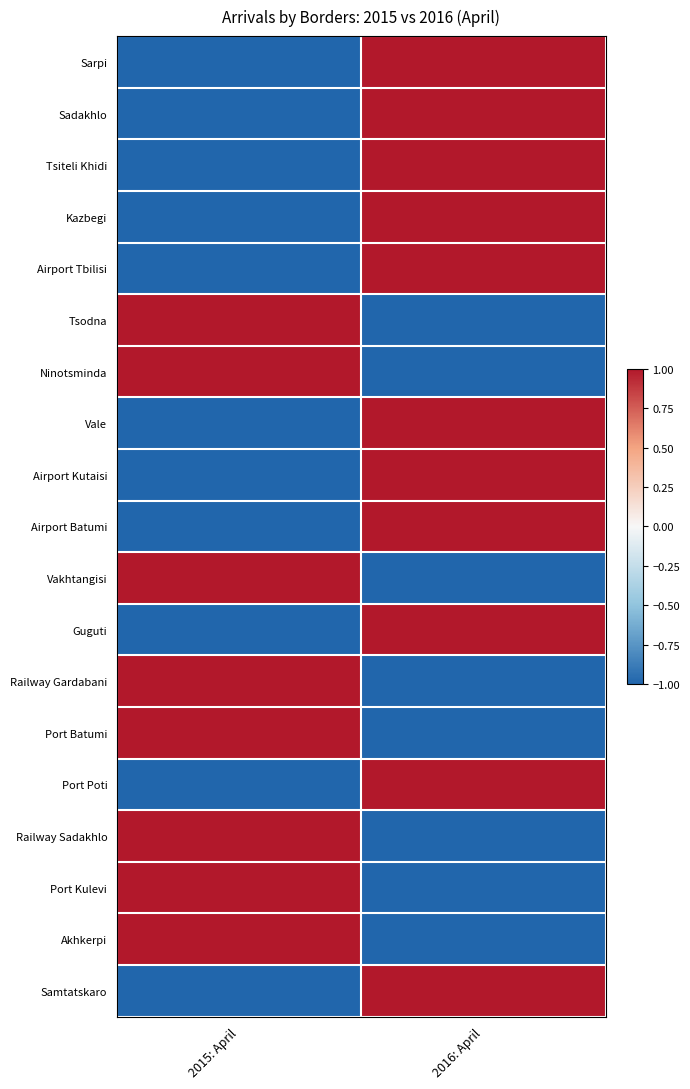

How many categories are shown in the chart?

2